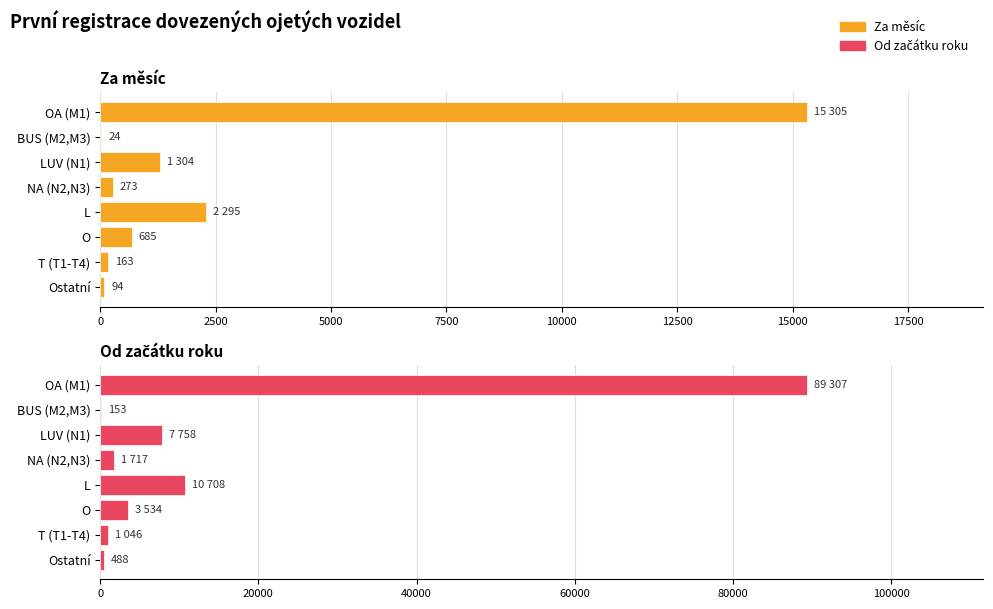

What is the maximum value for Za měsíc?

15305